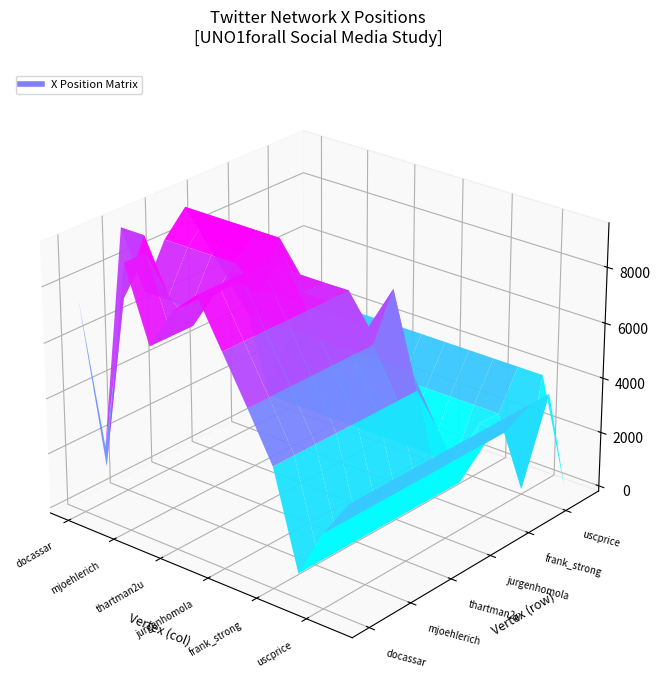

Is the value of thartman2u at 10 greater than the value of frank_strong at 6?

No